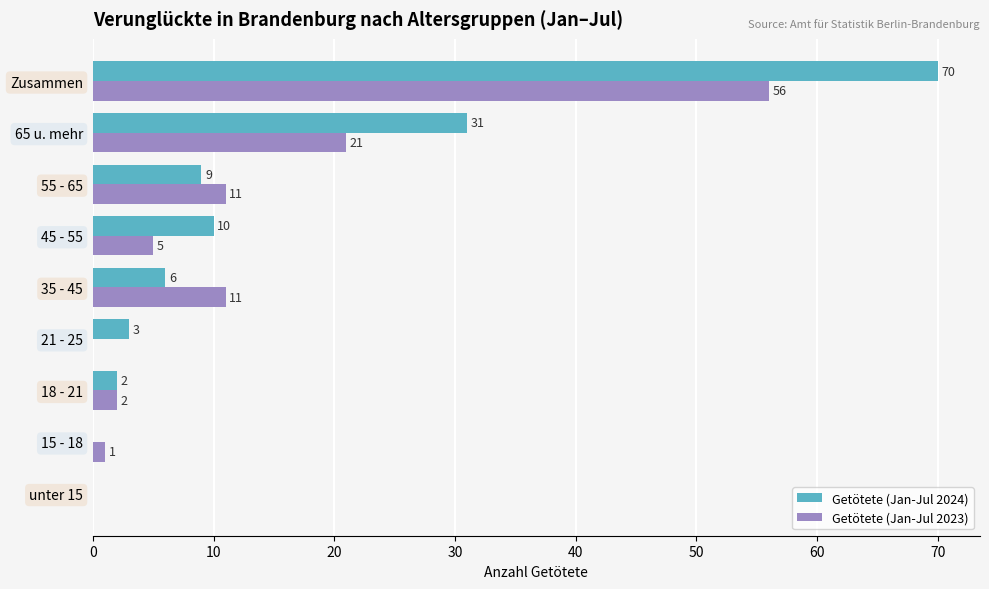

The value of Getötete (Jan-Jul 2023) at 35 - 45 is 6. True or false?

False